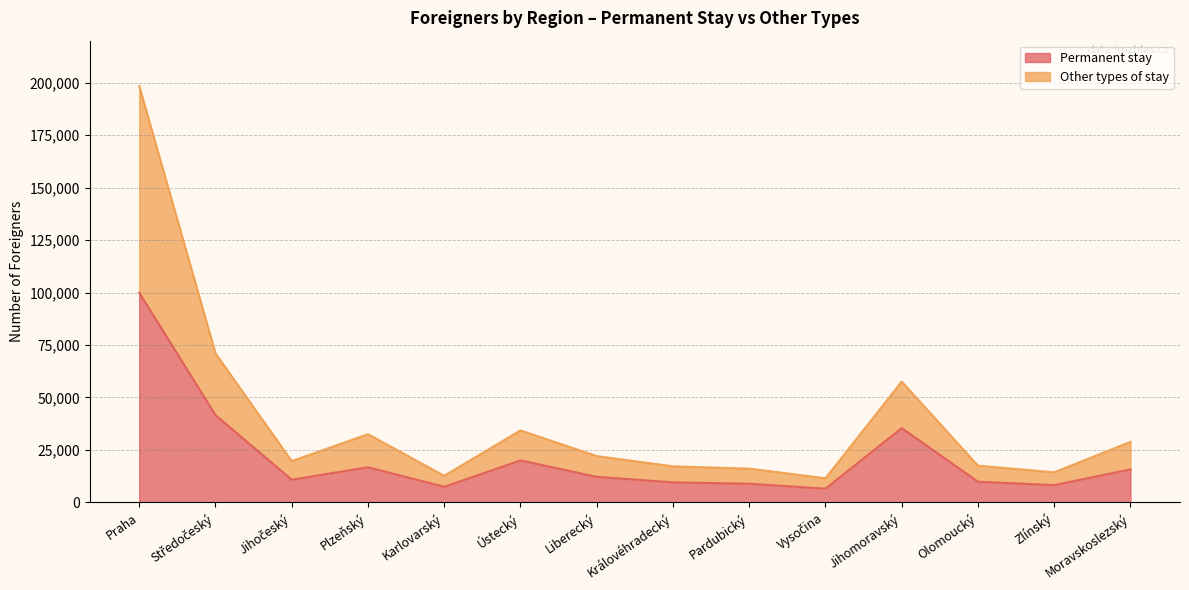

Read the Permanent stay value at Karlovarský, to the nearest 50.

7450